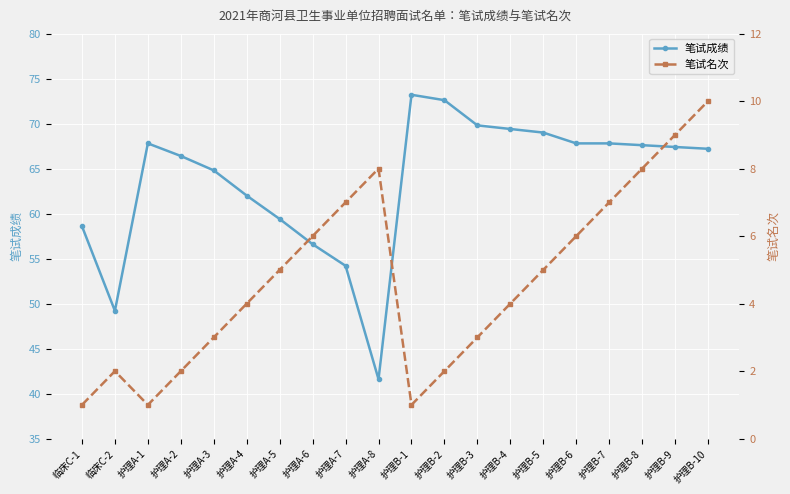

The value of 笔试成绩 at 护理A-3 is 64.8. True or false?

True